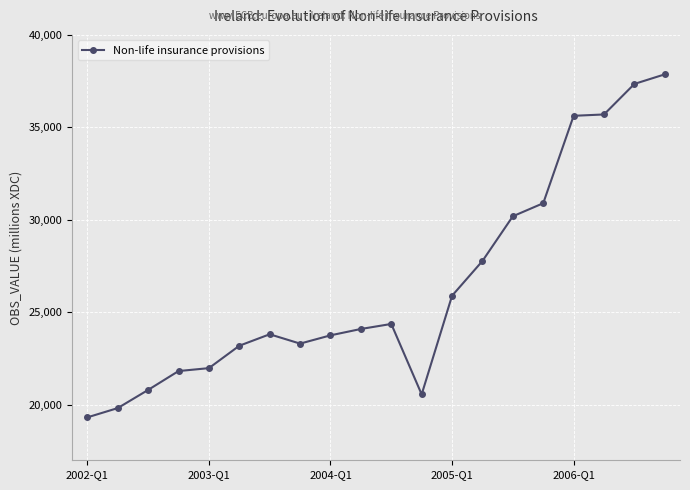

What is the value of the 7th point from the left?

23813